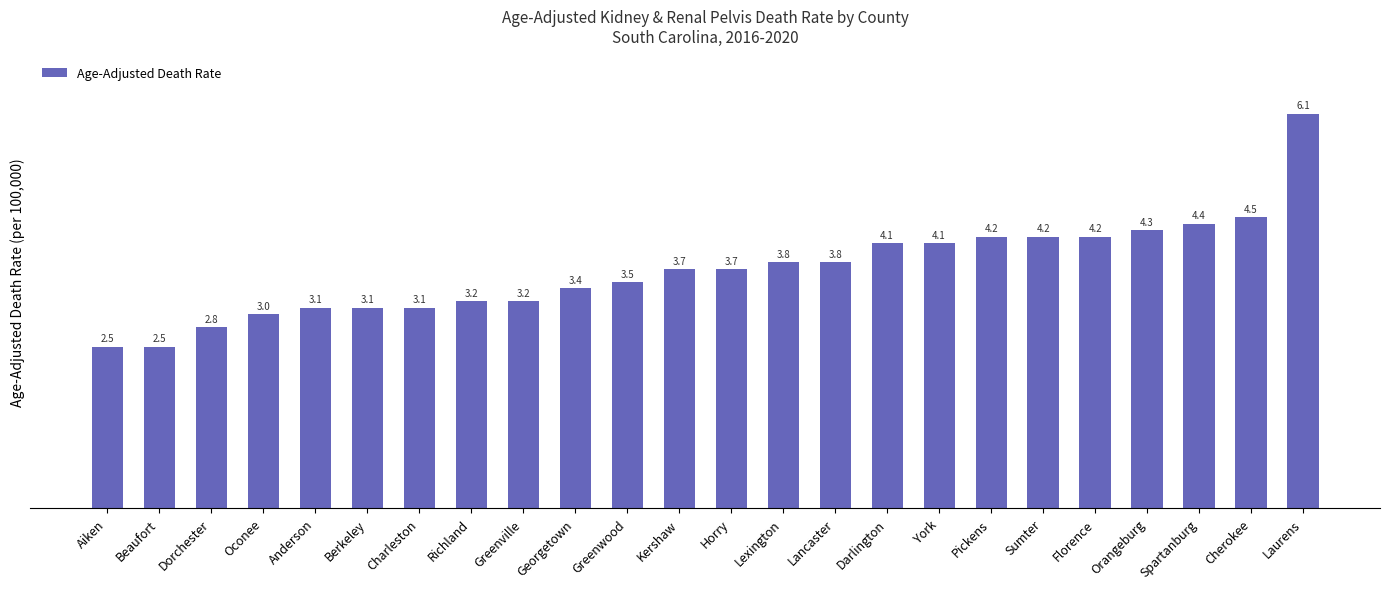

The value at Berkeley is 0.7. True or false?

False